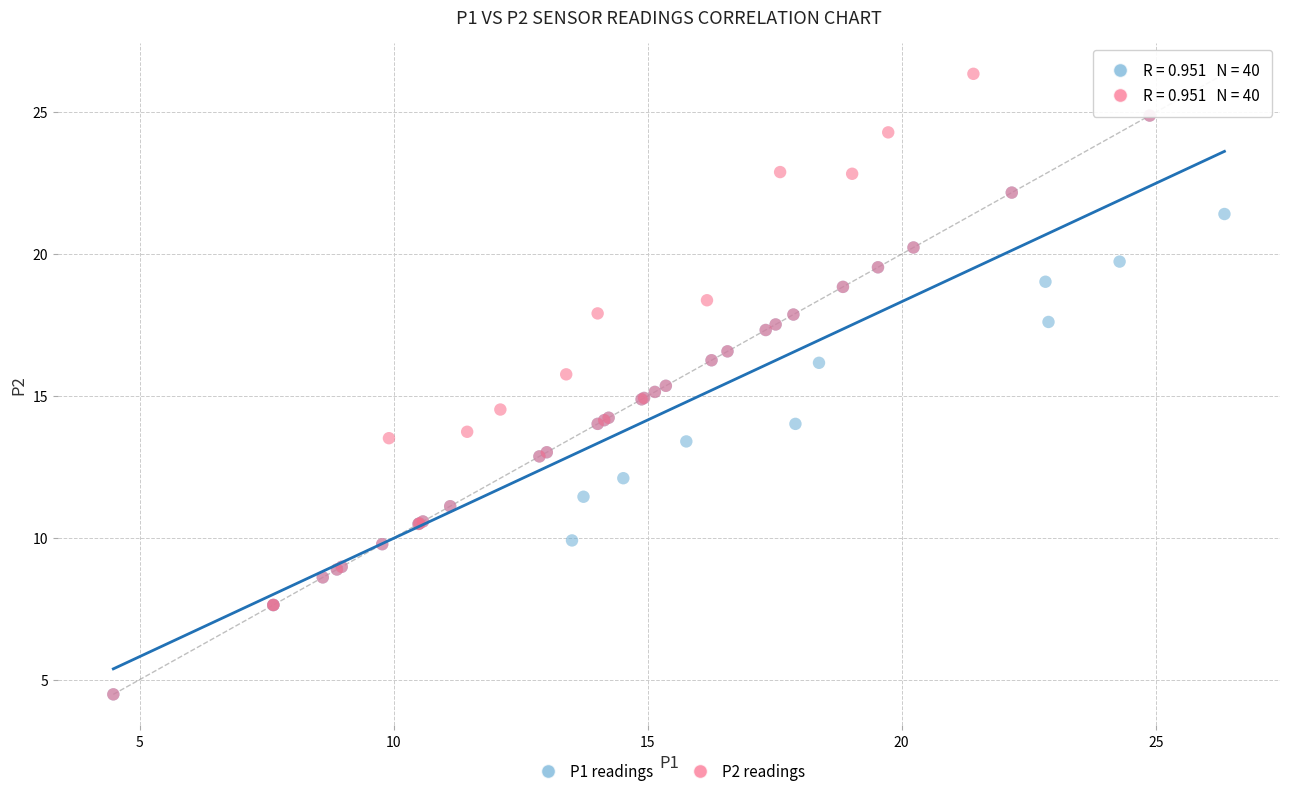

Which series has the largest Y range (max minus min)?

P2 readings